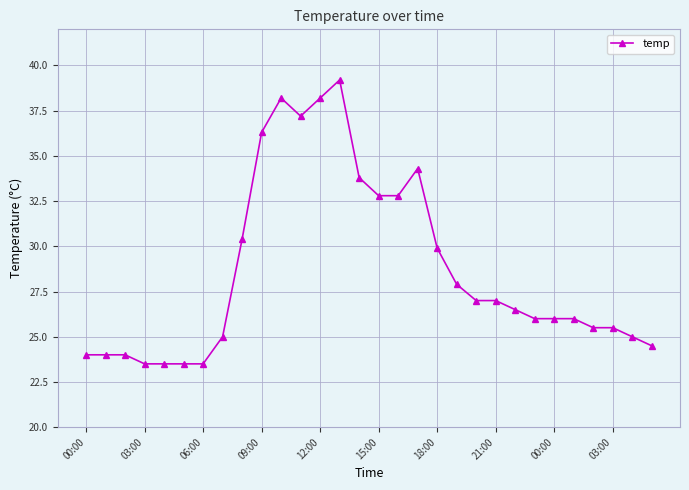

What is the value of the 8th point from the left?

25.0